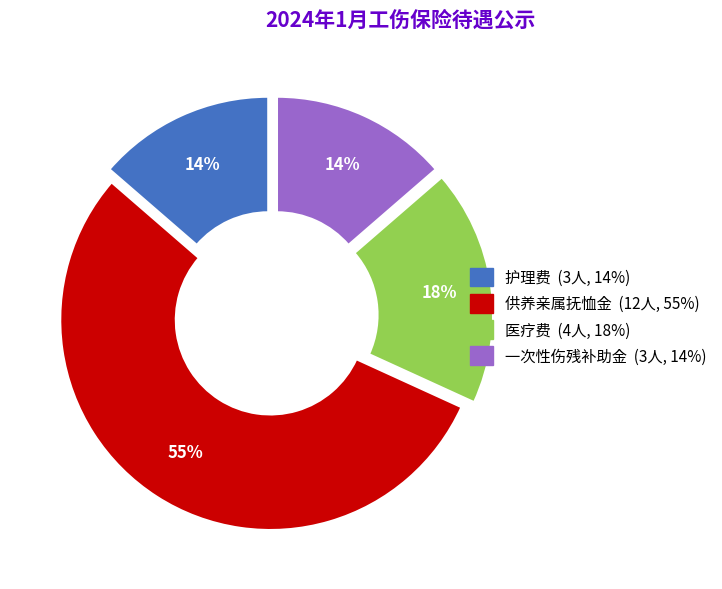

To the nearest percent, what is the average slice percentage?

25%